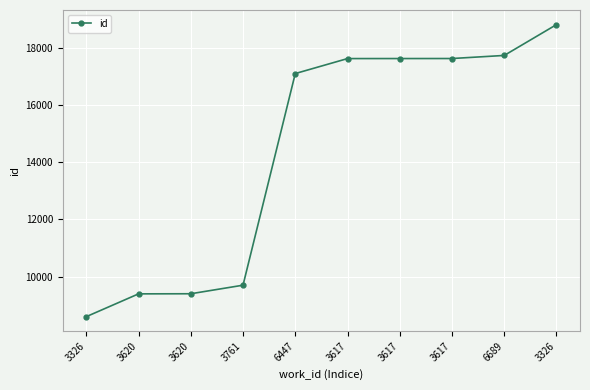

What is the ratio of the value at 3620 to the value at 3326?

1.1